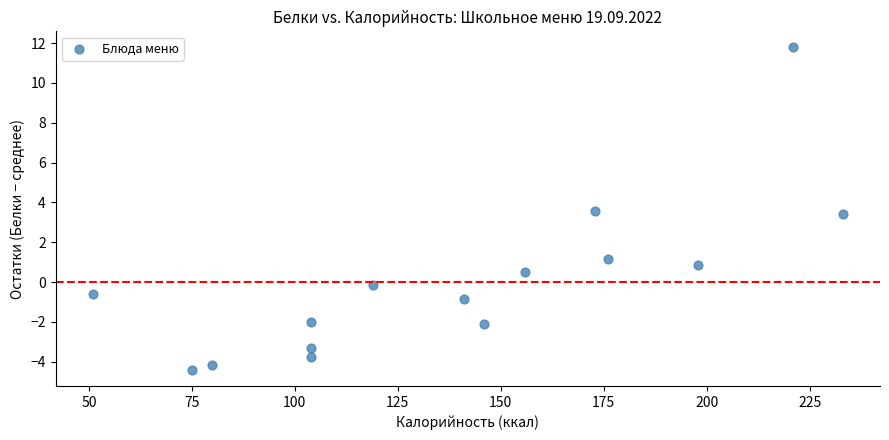

What is the range of X values (max minus min)?

182.0